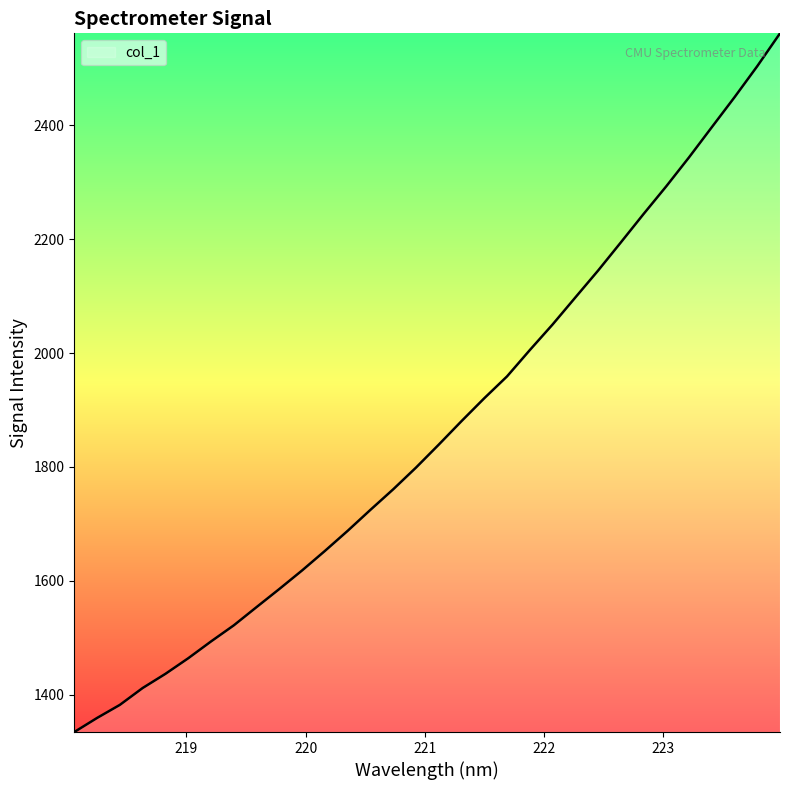

What is the greatest value displayed?

2561.7